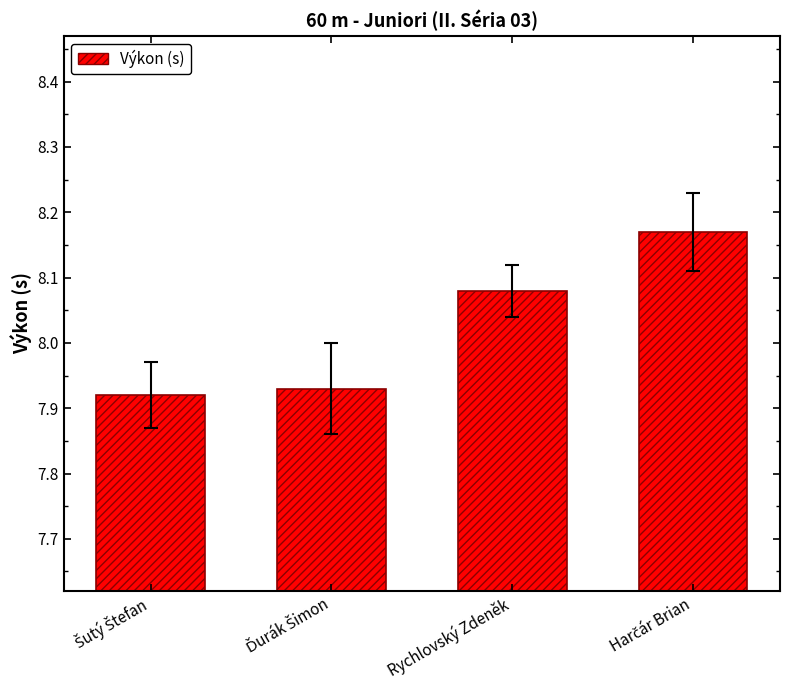

What is the average value?

8.0